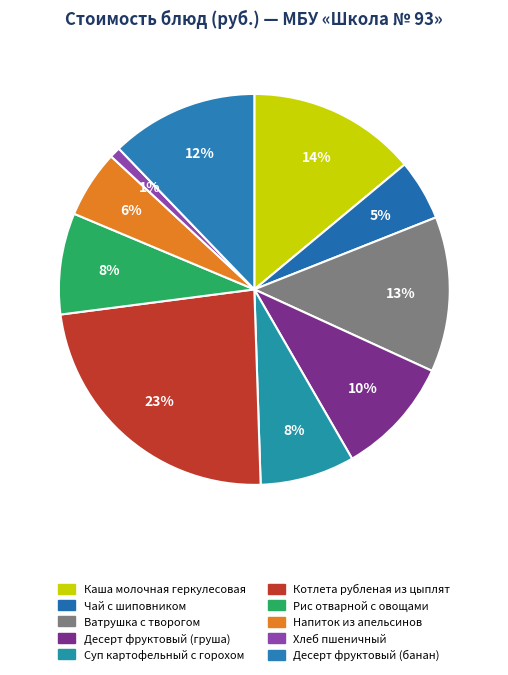

What percentage is the Десерт фруктовый (груша) slice, to the nearest percent?

10%